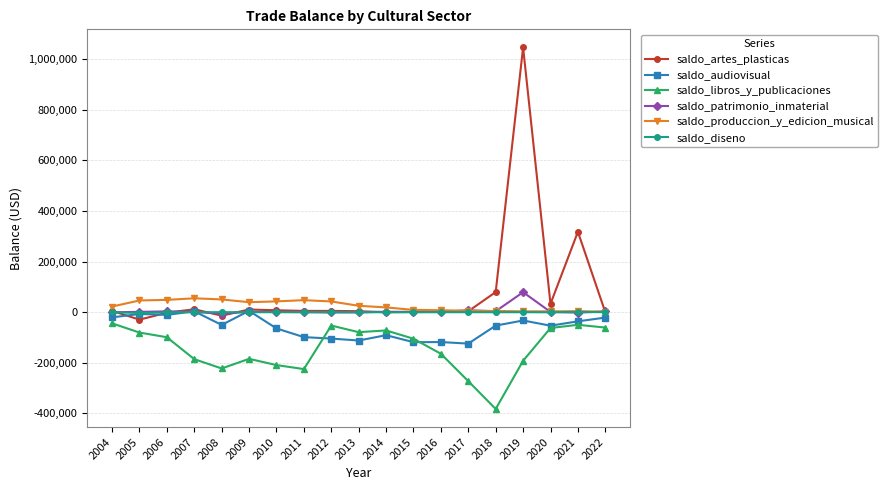

What is the difference between the highest and lowest values at 2011?

272385